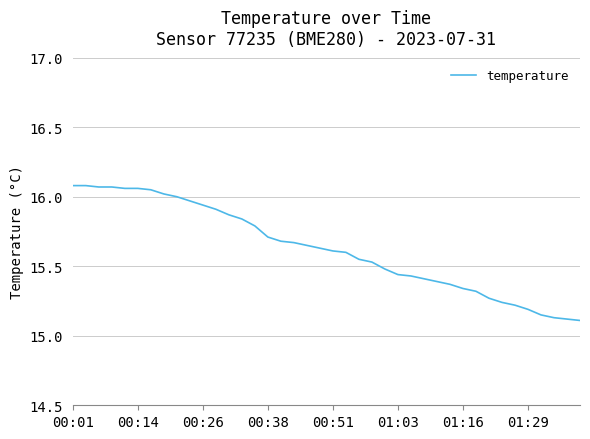

Is this an area chart (filled region under the line)?

No